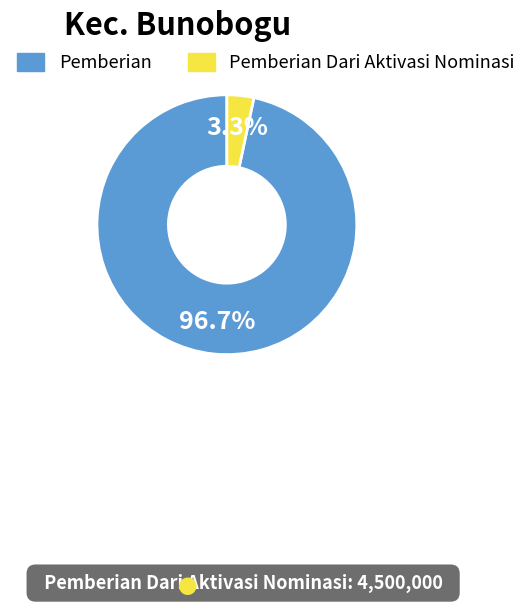

Is there any slice that represents more than half of the pie?

Yes